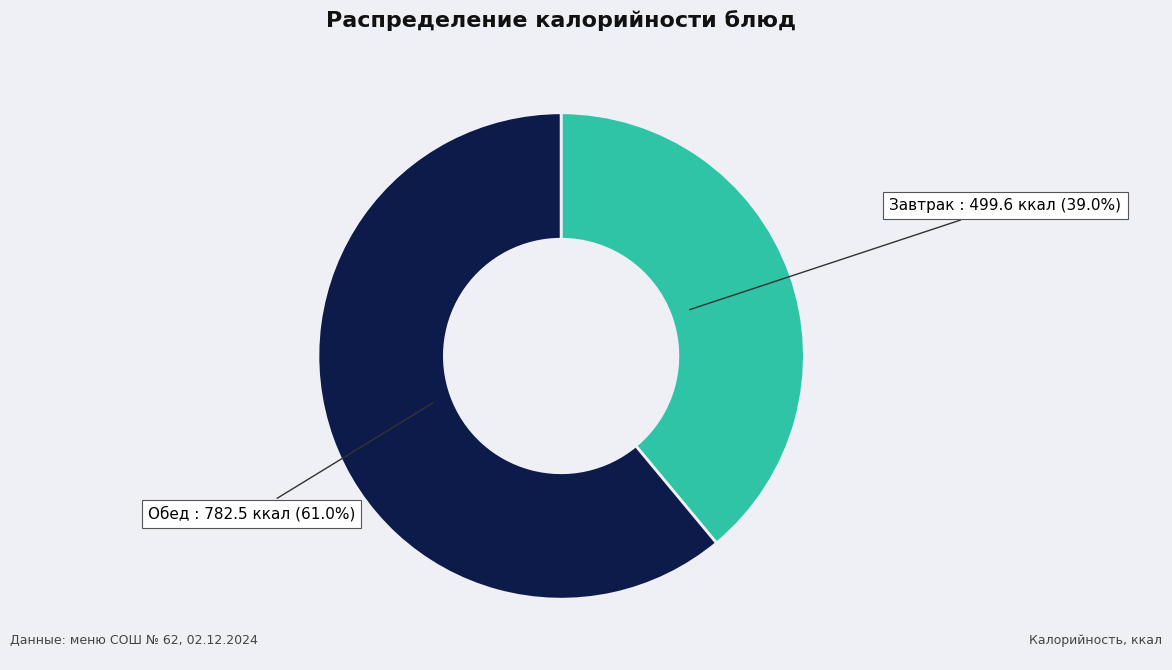

Is there a majority slice in this chart?

Yes